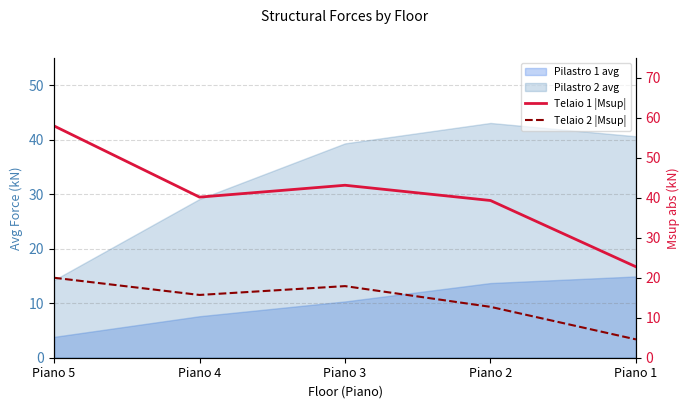

Is it true that Telaio 2 |Msup| equals 20.0 at Piano 5?

True